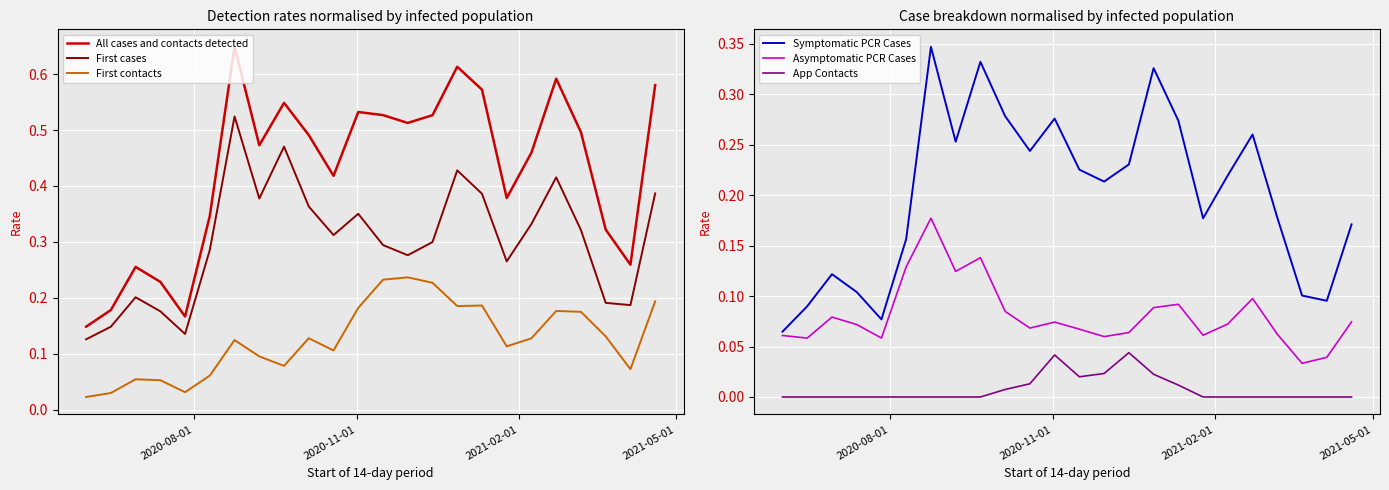

How many data points does each series have?

24